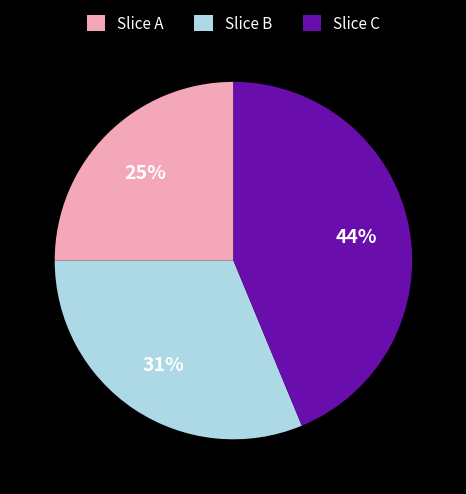

Is there a majority slice in this chart?

No